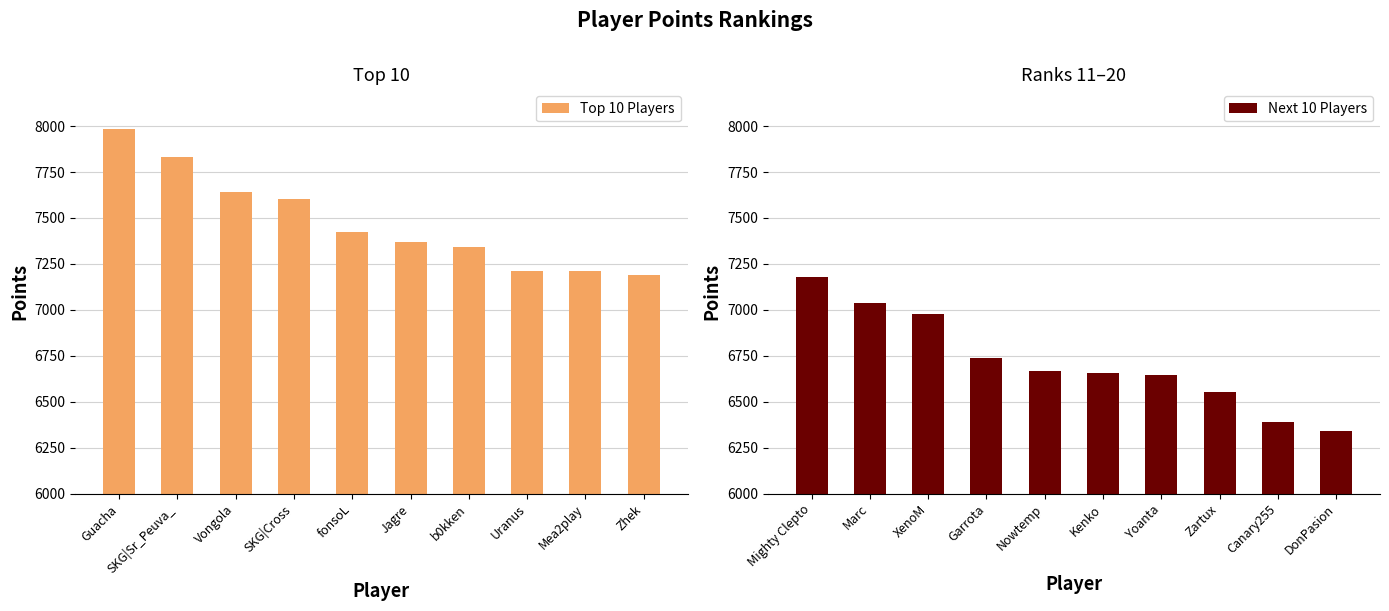

The Top 10 Players series shows 2744 at SKG|Cross. True or false?

False